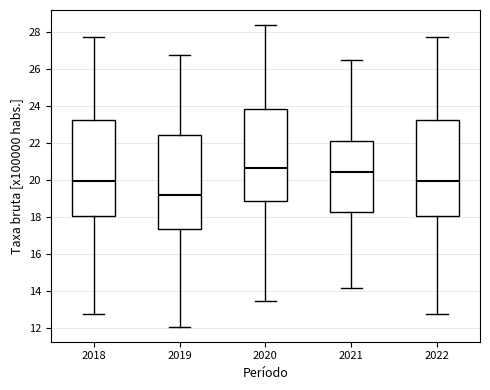

Reading left to right, read every box against the y-axis: the position of its median line, the range the box covers, and the ends of its whiskers. The values are not printed on the chart, so give them approximately, as read against the axis.

2018: median 20.0, box 18.0 to 23.2, whiskers 12.8 to 27.8
2019: median 19.2, box 17.4 to 22.4, whiskers 12.2 to 26.8
2020: median 20.6, box 19.0 to 23.8, whiskers 13.6 to 28.4
2021: median 20.4, box 18.2 to 22.2, whiskers 14.2 to 26.6
2022: median 20.0, box 18.0 to 23.2, whiskers 12.8 to 27.8